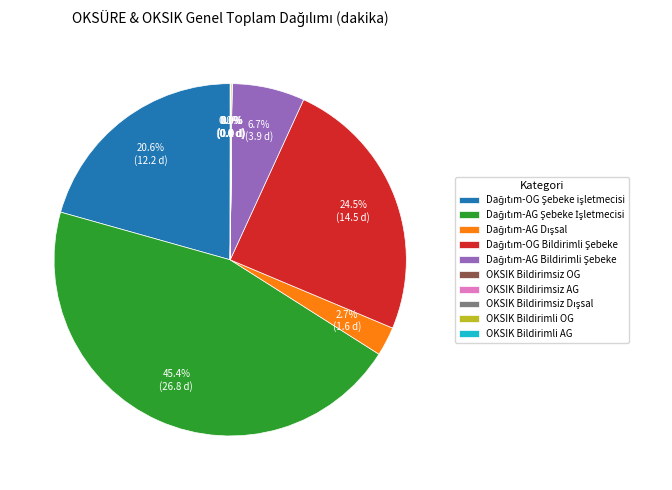

Is there a majority slice in this chart?

No